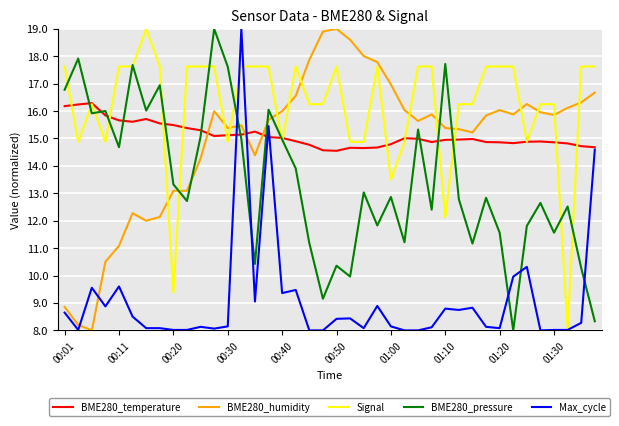

What is the minimum value shown in the chart?

8.0